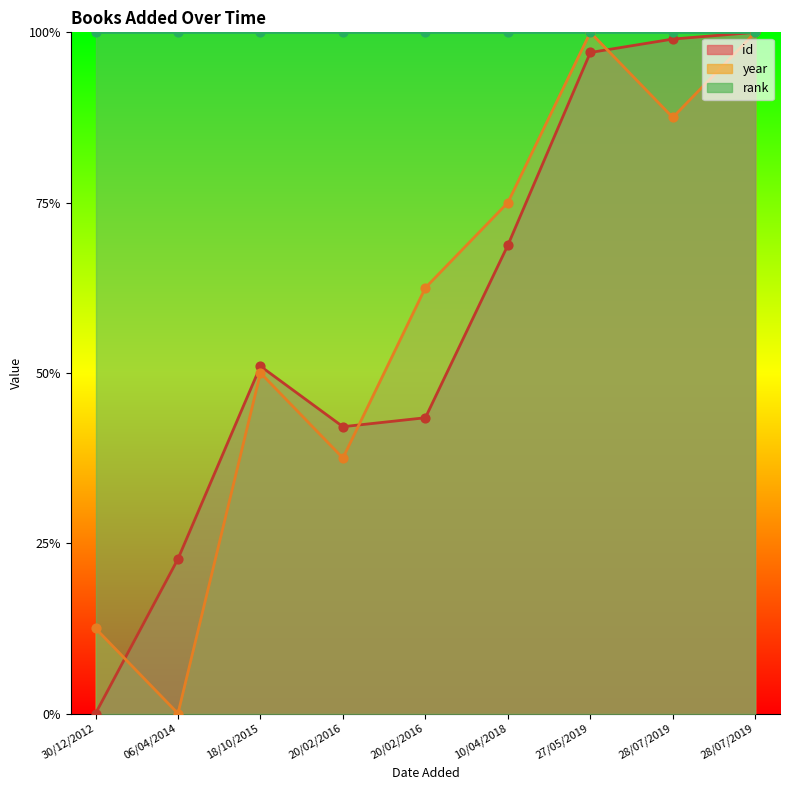

Which series contains the lowest Y value?

id